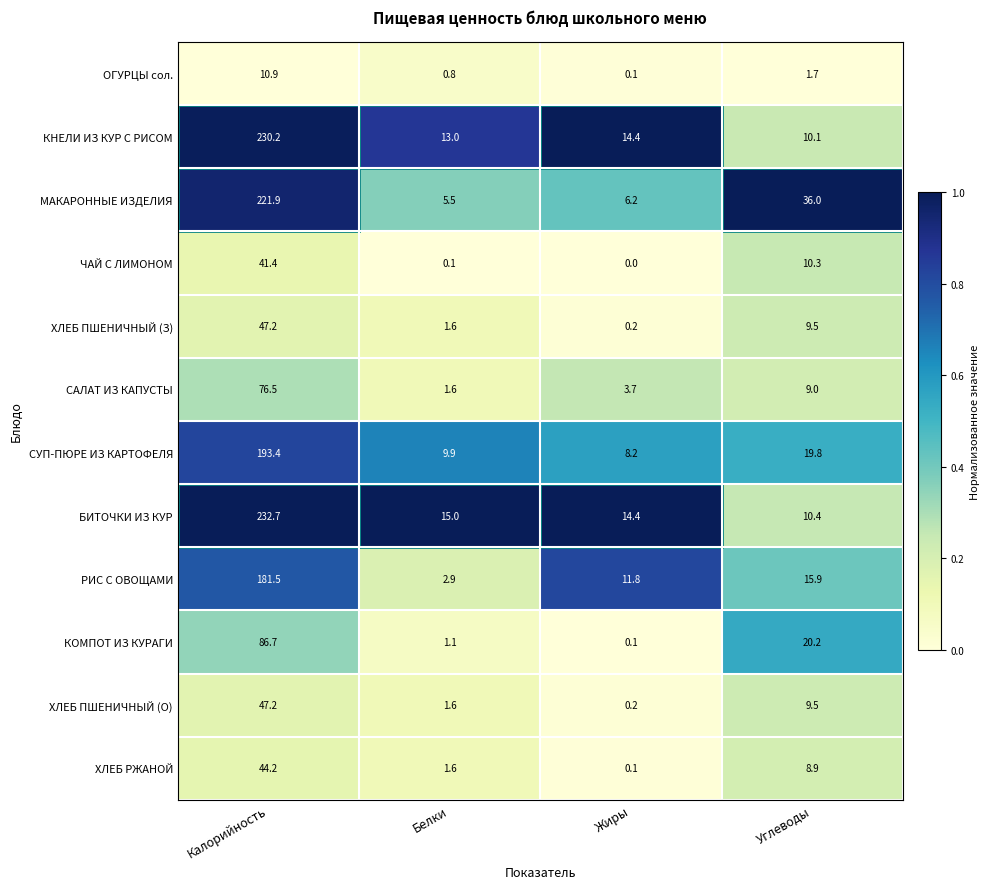

At how many categories does at least one series exceed 0?

4